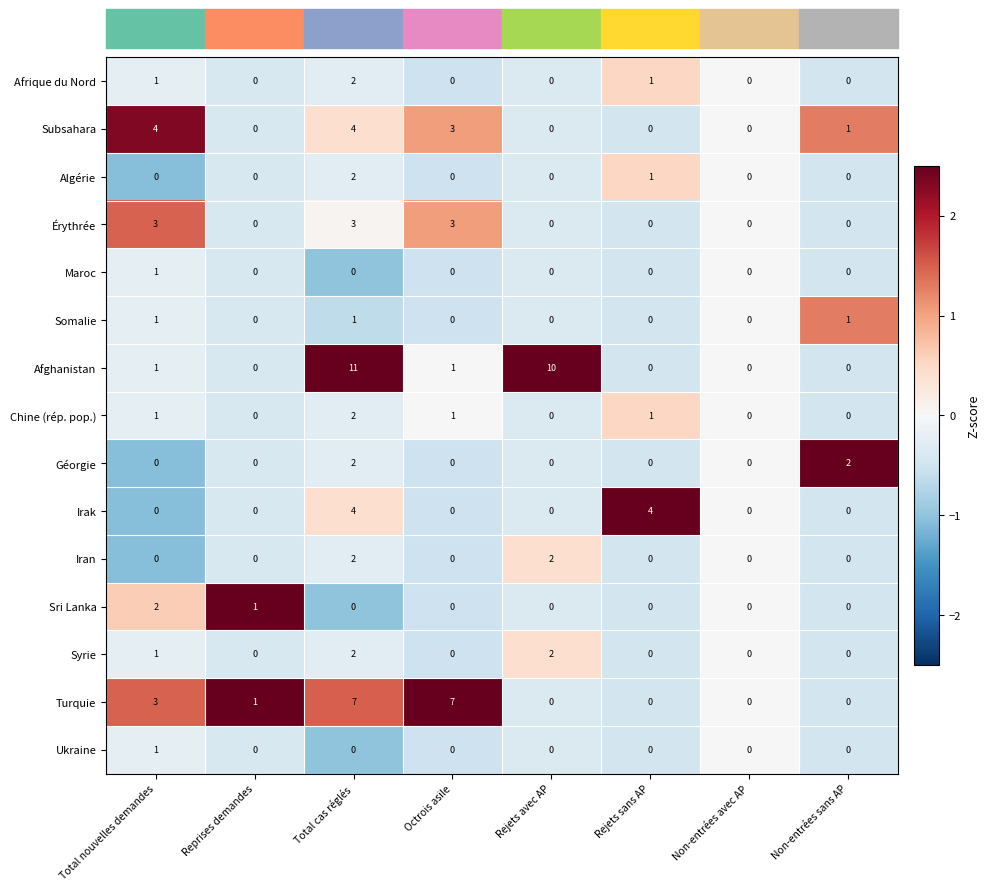

True or false: Maroc has a value of -1 at Octrois asile.

False